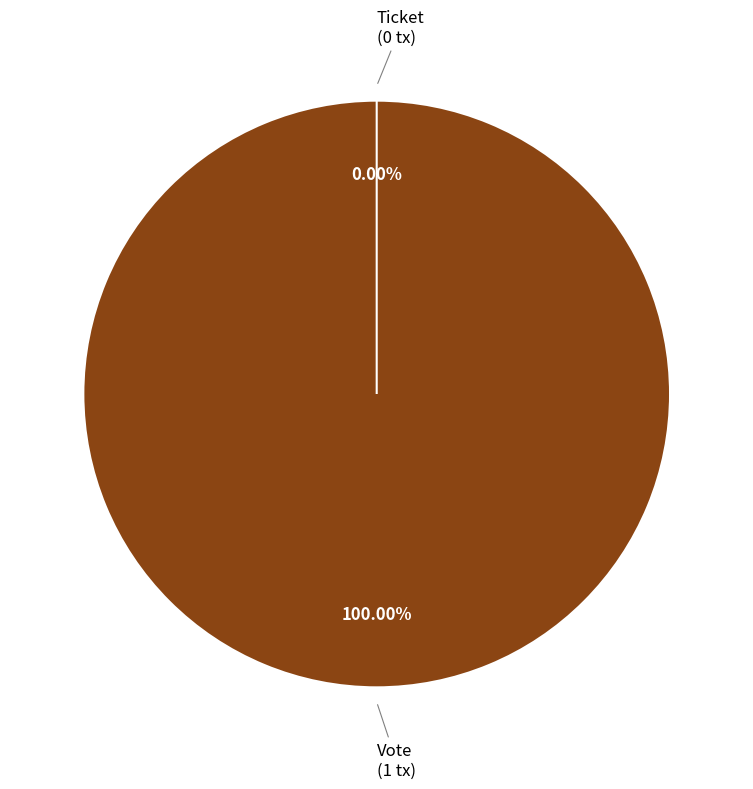

How many segments does this pie chart have?

2